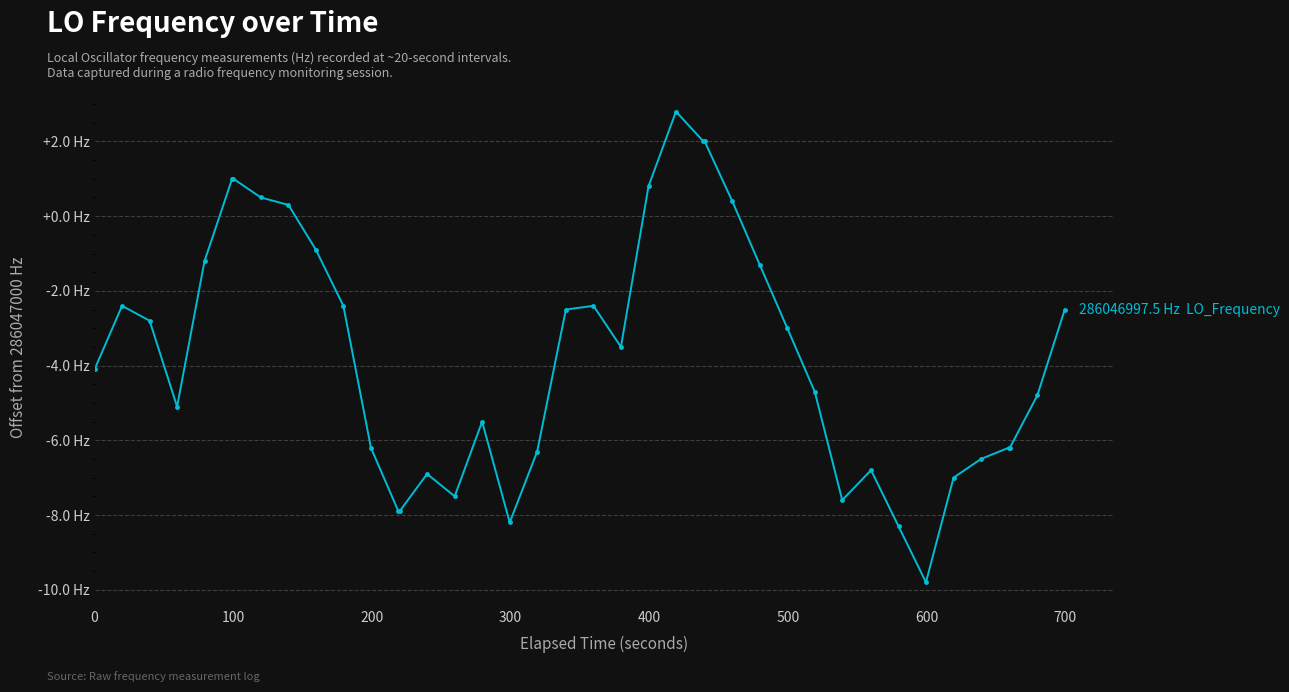

What is the average value?

-3.7